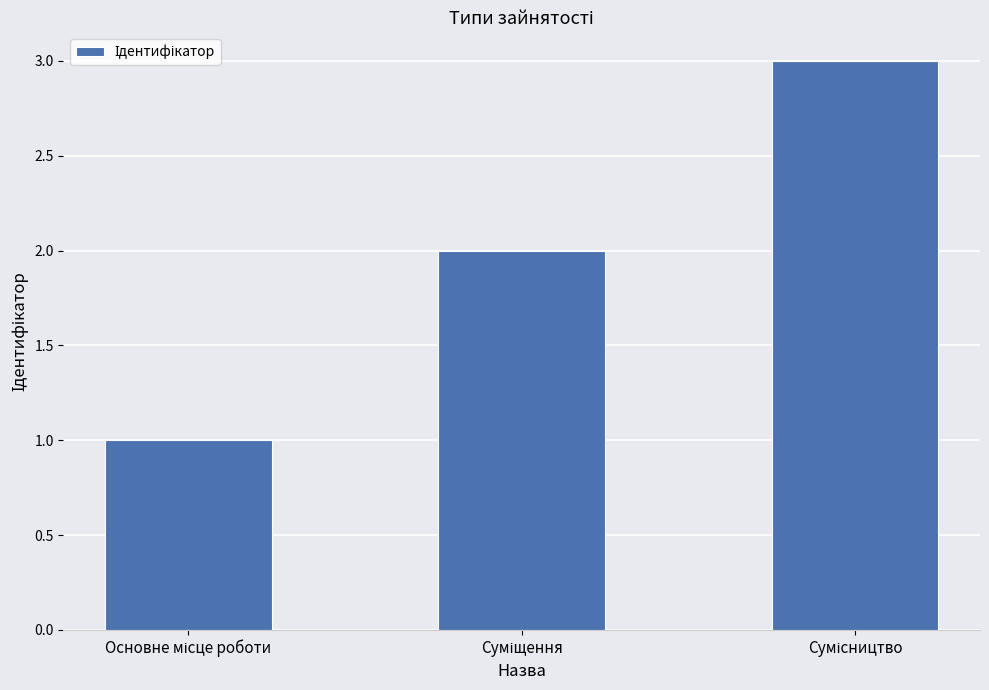

What is the greatest value displayed?

3